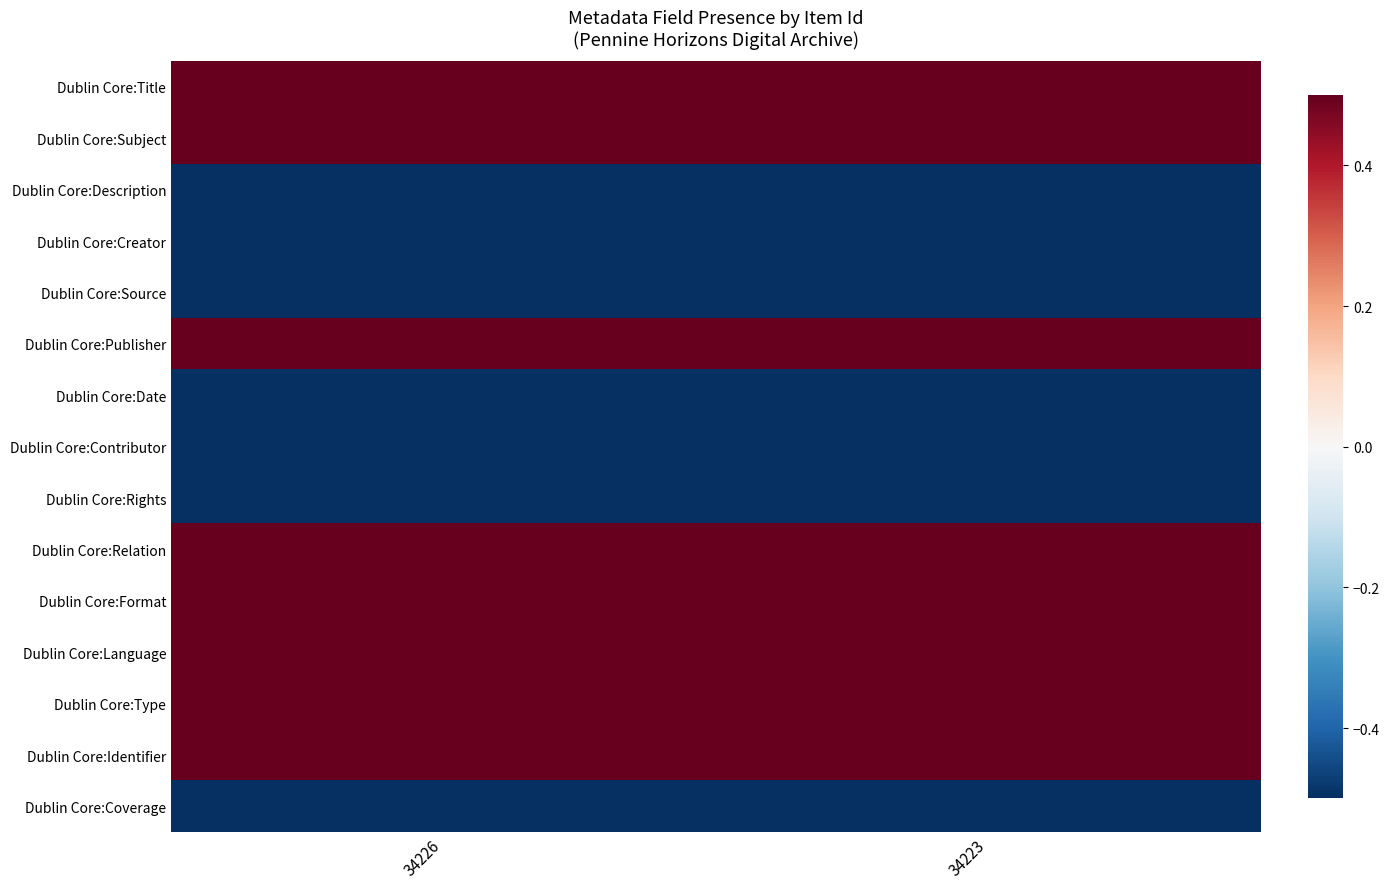

Between 34223 and 34226, which is larger?

34223